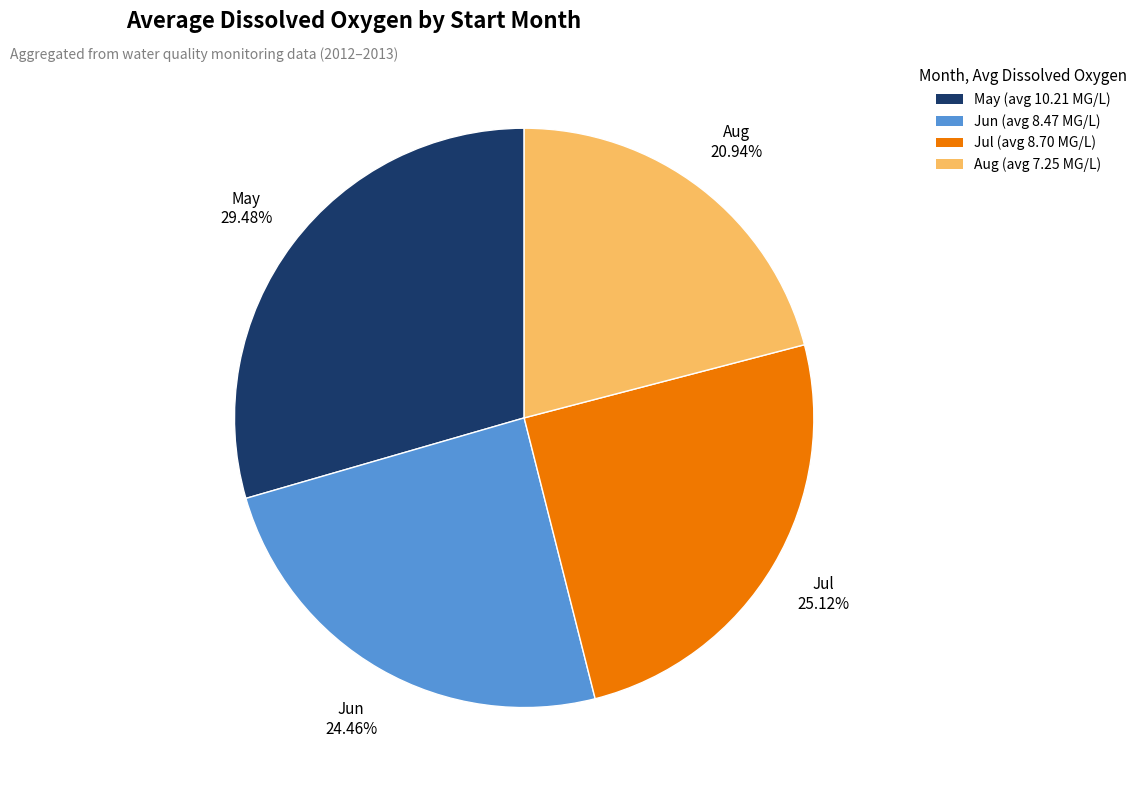

Does any single category account for the majority?

No